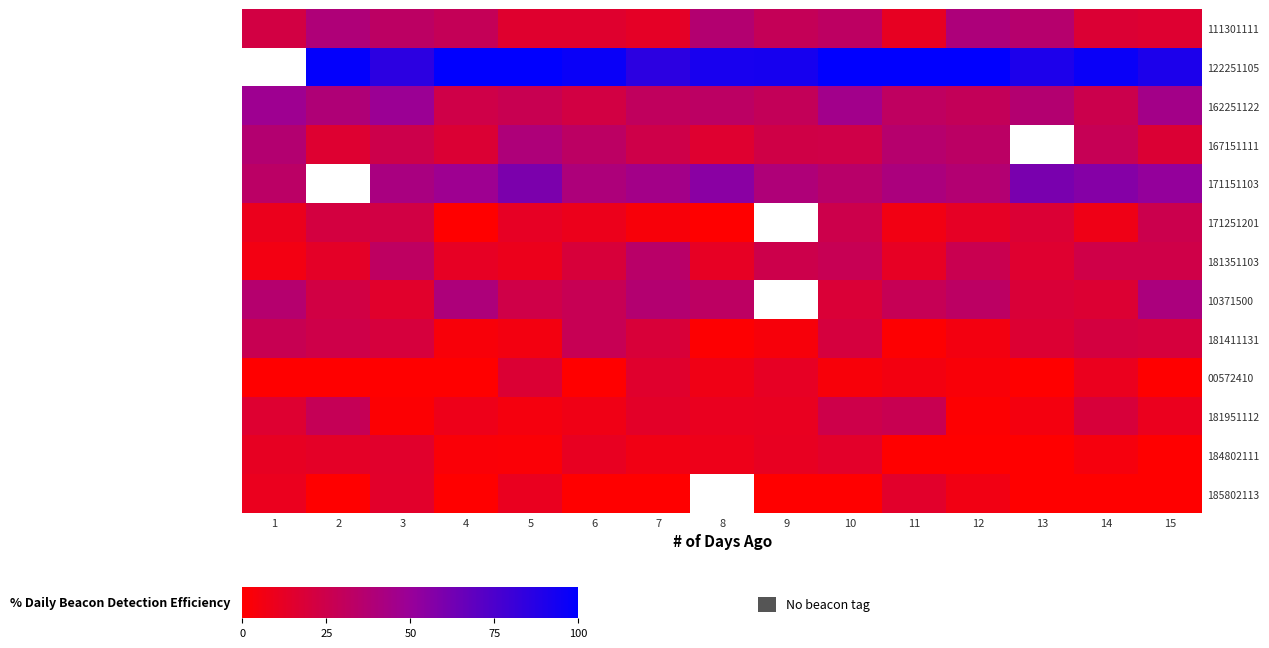

List the series in order of their peak value, highest first.

122251105, 171151103, 162251122, 10371500, 111301111, 167151111, 181351103, 181951112, 181411131, 171251201, 00572410, 184802111, 185802113